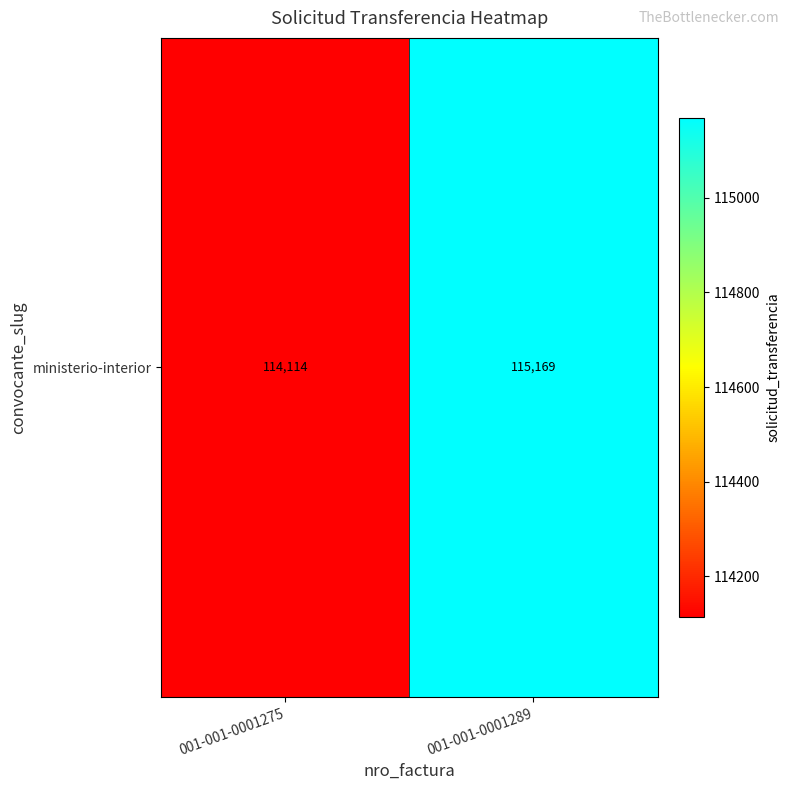

How many data points are less than 115169?

1